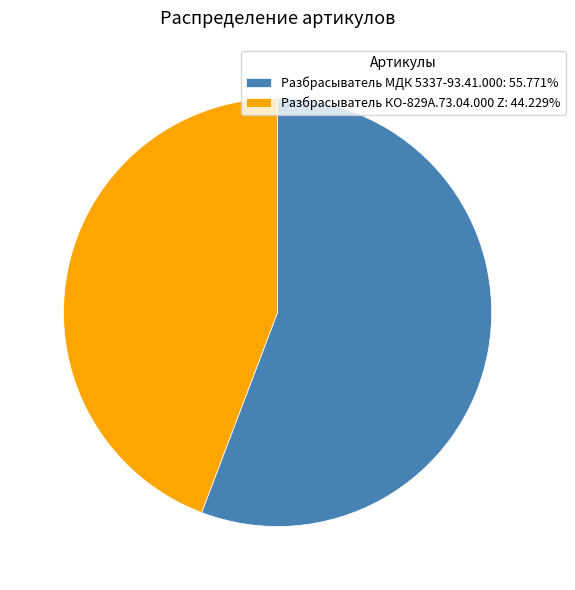

What is the ratio of the value at Разбрасыватель КО-829А.73.04.000 Z to the value at Разбрасыватель МДК 5337-93.41.000?

0.8